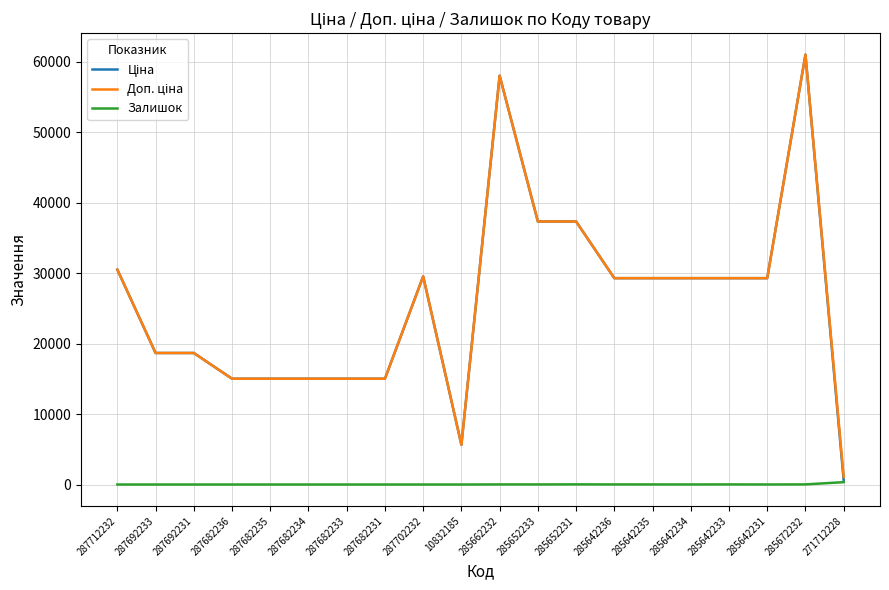

What is the total value across all series at 287712232?

61024.7